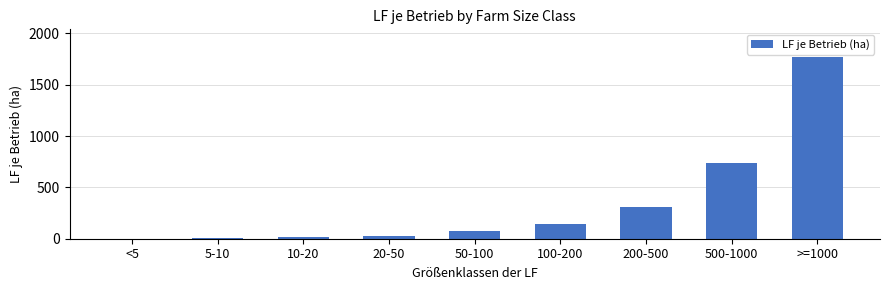

Which has a higher value, 20-50 or 50-100?

50-100